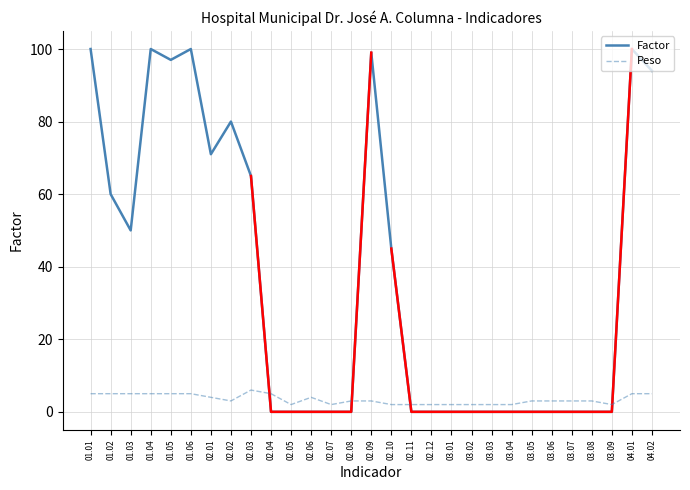

Between 03.03 and 01.03, which is larger?

01.03